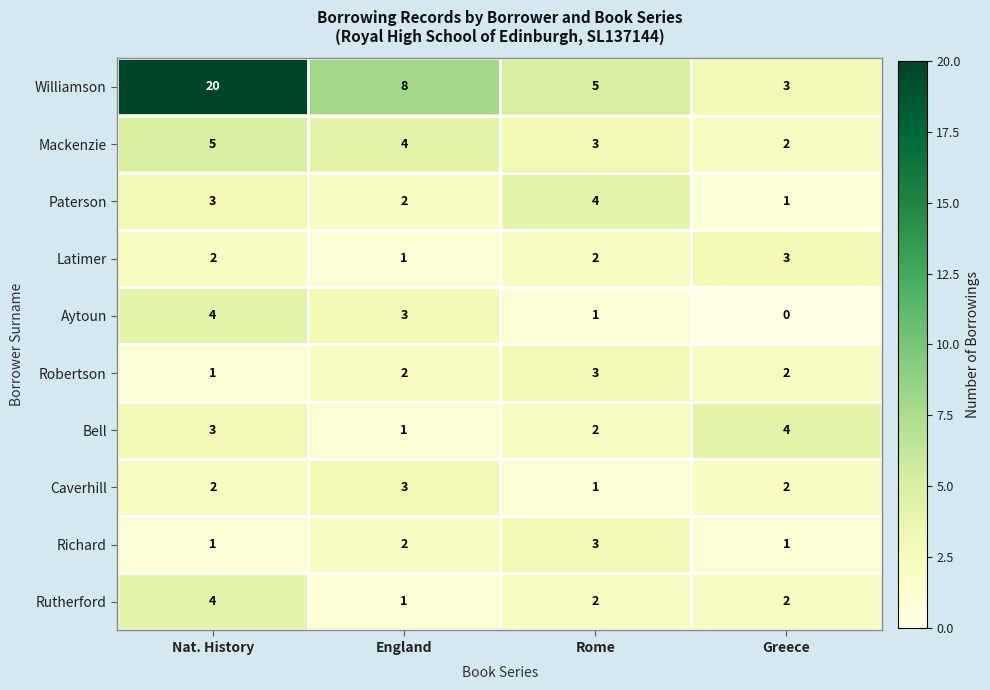

List the labels in order of Williamson value, smallest first.

Greece, Rome, England, Nat. History